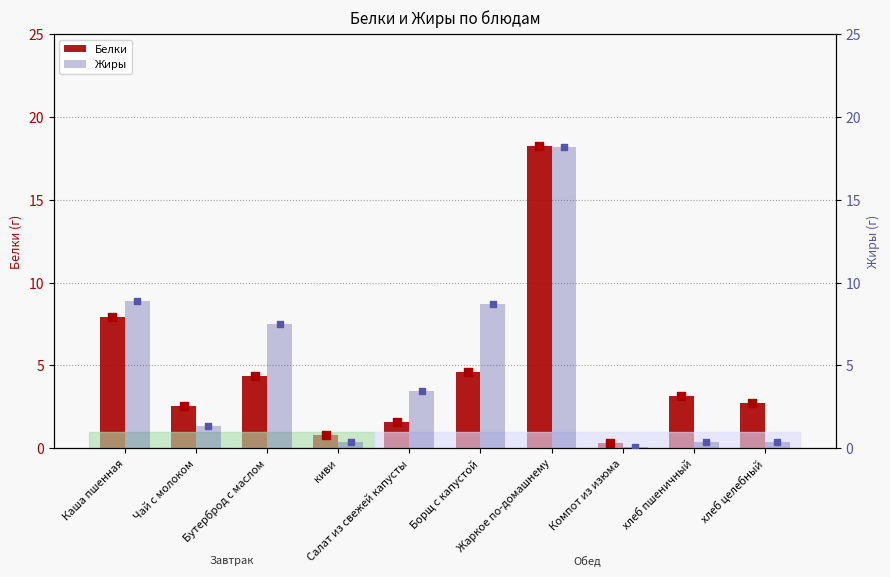

Which series has the widest spread of Y values?

Жиры